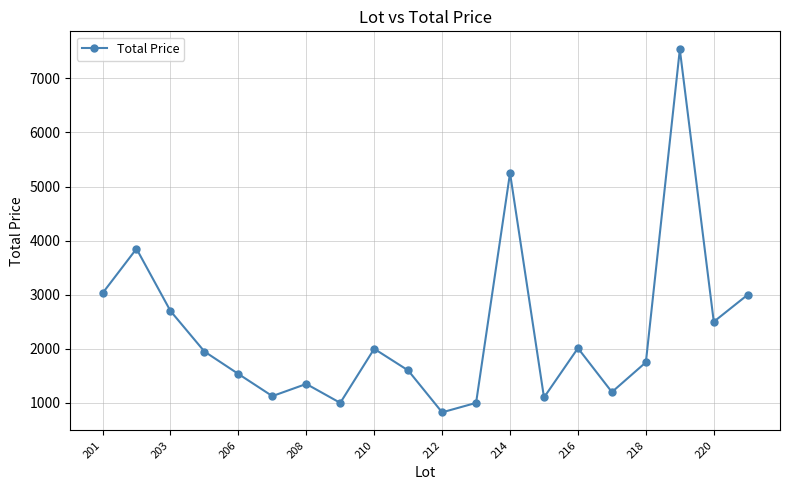

What is the maximum value shown in the chart?

7535